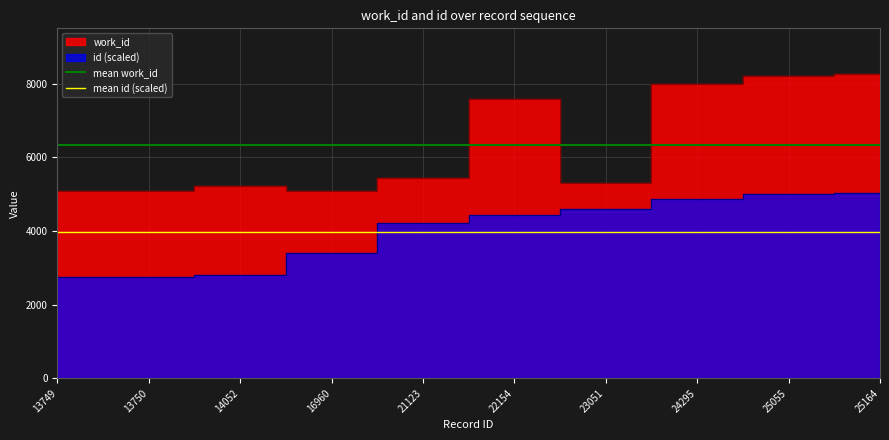

True or false: mean work_id and mean id (scaled) cross at least once.

False